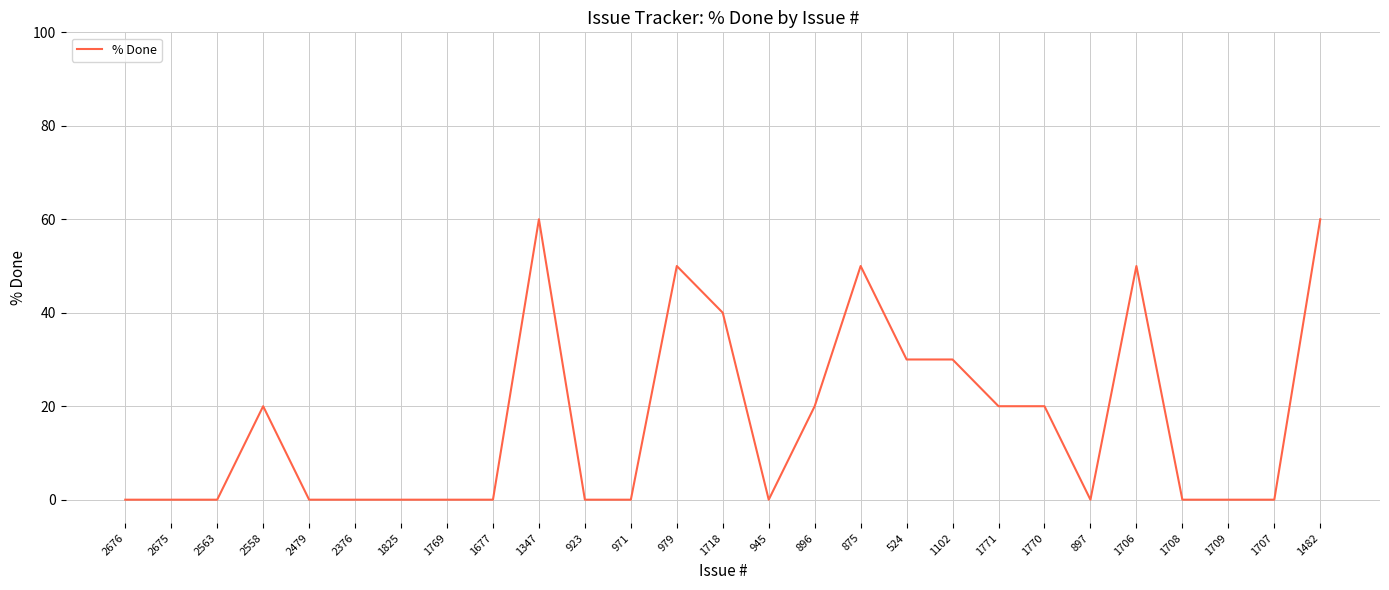

Reading left to right, list all the values displayed in this chart.

0	0	0	20	0	0	0	0	0	60	0	0	50	40	0	20	50	30	30	20	20	0	50	0	0	0	60